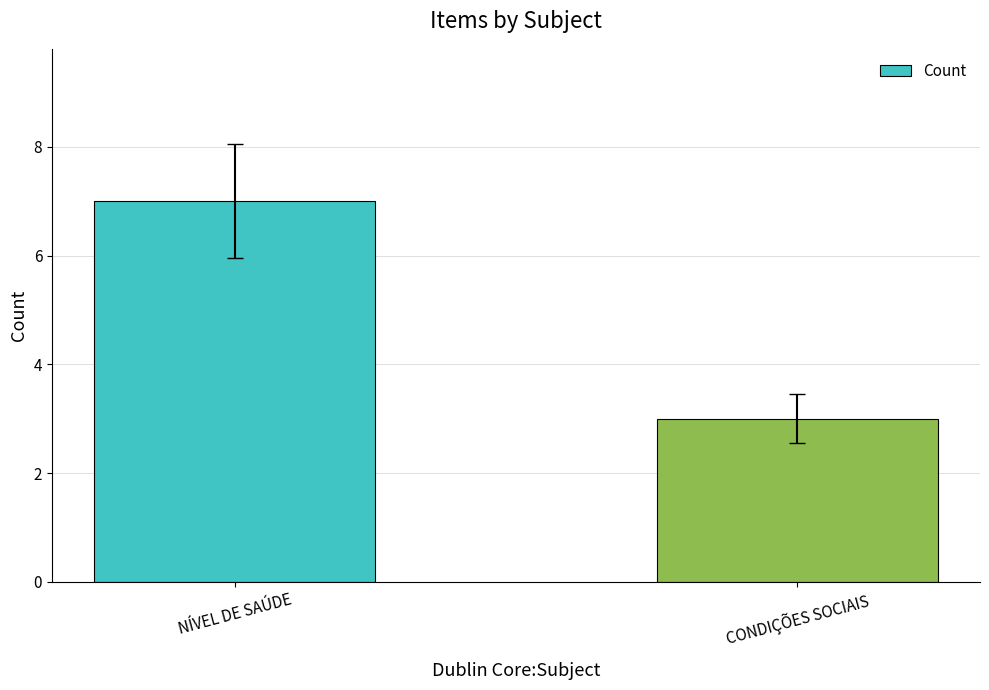

Does the chart contain any negative values?

No